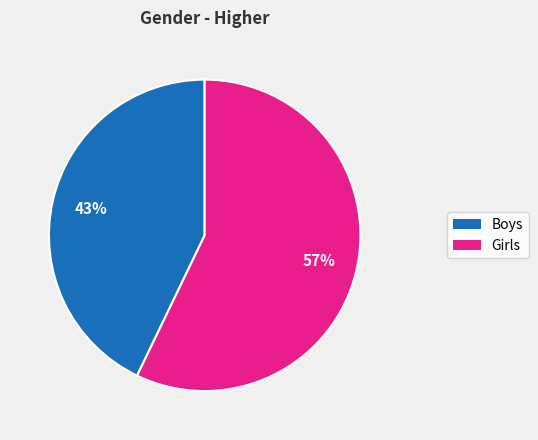

Do Girls and Boys together represent more than half of the pie?

Yes